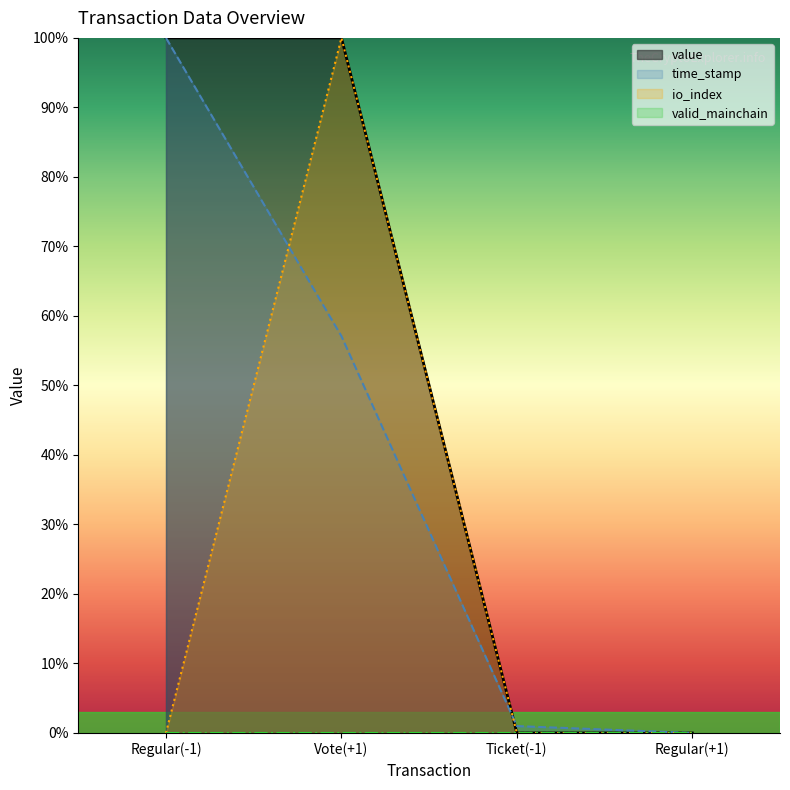

Which category has the highest value across all series?

Regular(-1)